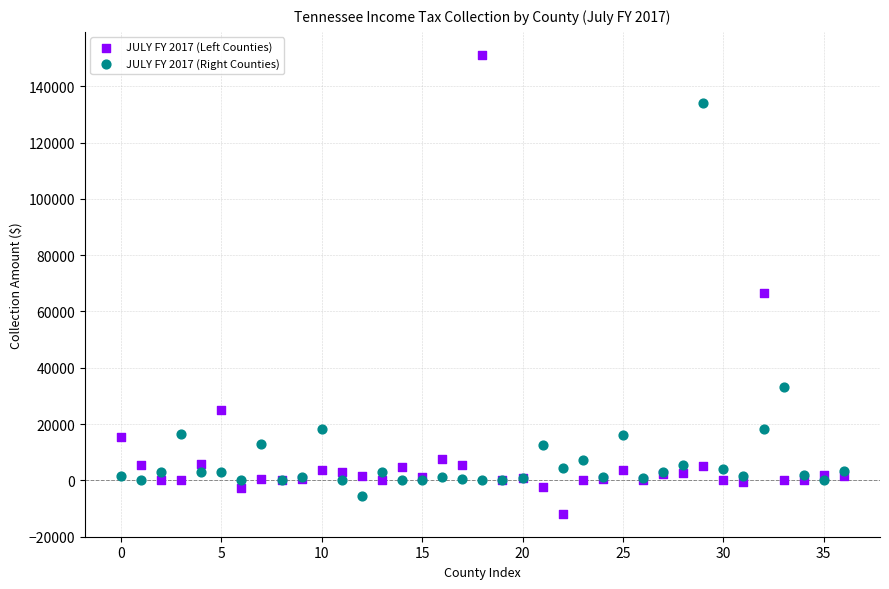

Which series reaches the minimum Y coordinate?

JULY FY 2017 (Left Counties)